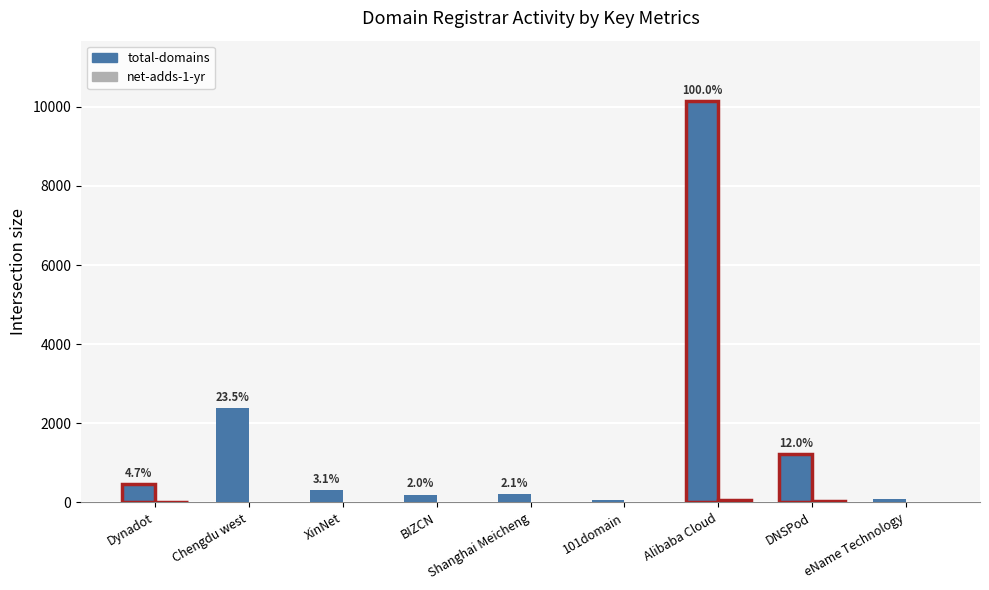

Which label corresponds to the largest value in the chart?

Alibaba Cloud